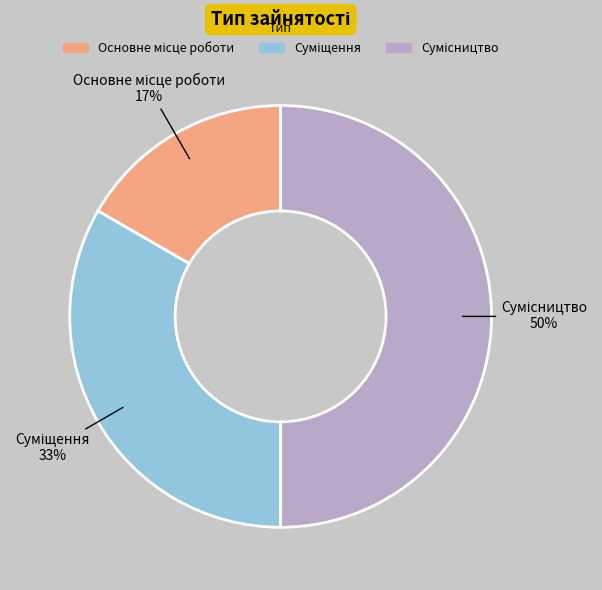

To the nearest percent, what is the average slice percentage?

33%